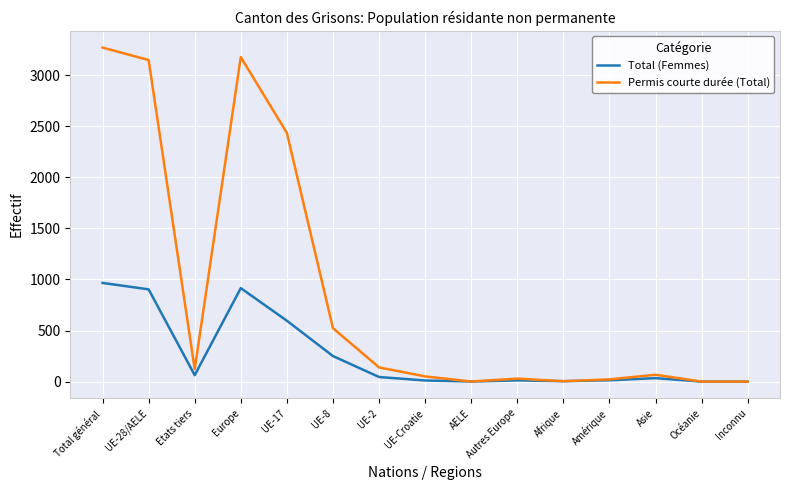

Which series changed the most between UE-28/AELE and Etats tiers?

Permis courte durée (Total)